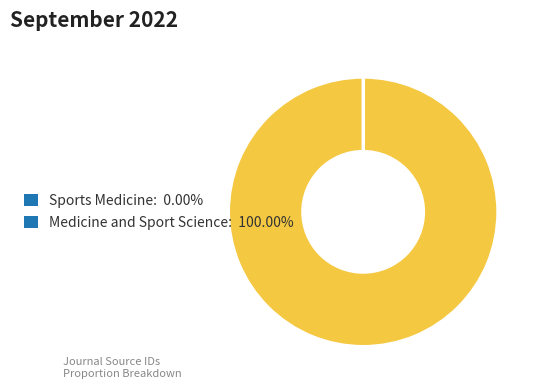

Is Medicine and Sport Science the majority of the pie?

Yes